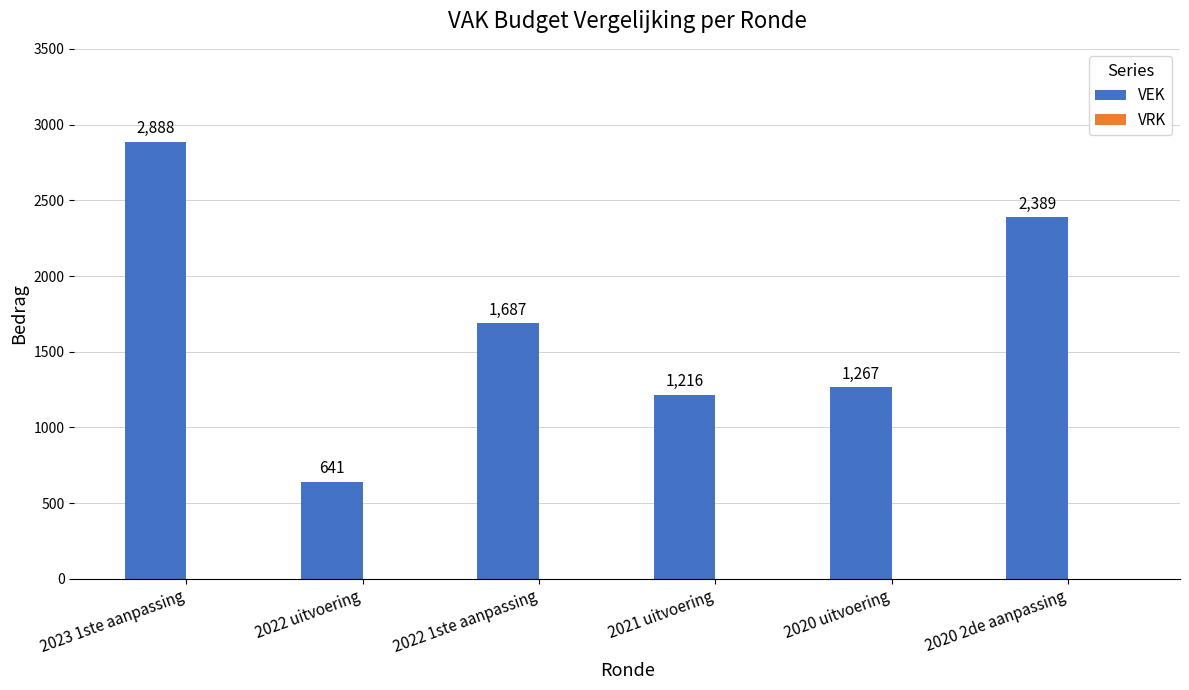

What is the label of the 5th bar from the right?

2022 uitvoering